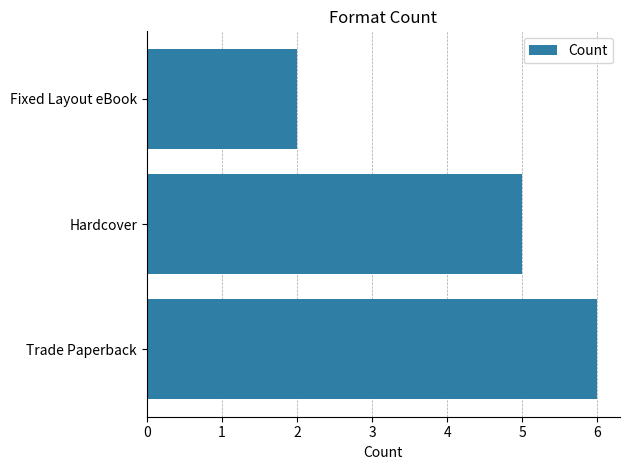

How many values are below 5?

1